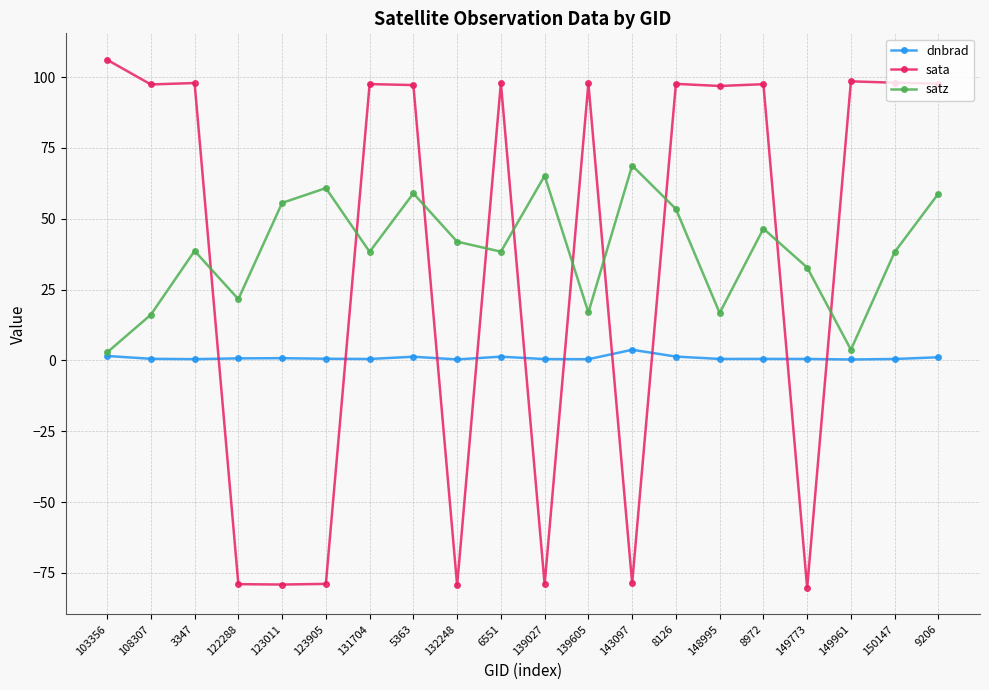

Which category has the highest value in the satz series?

143097